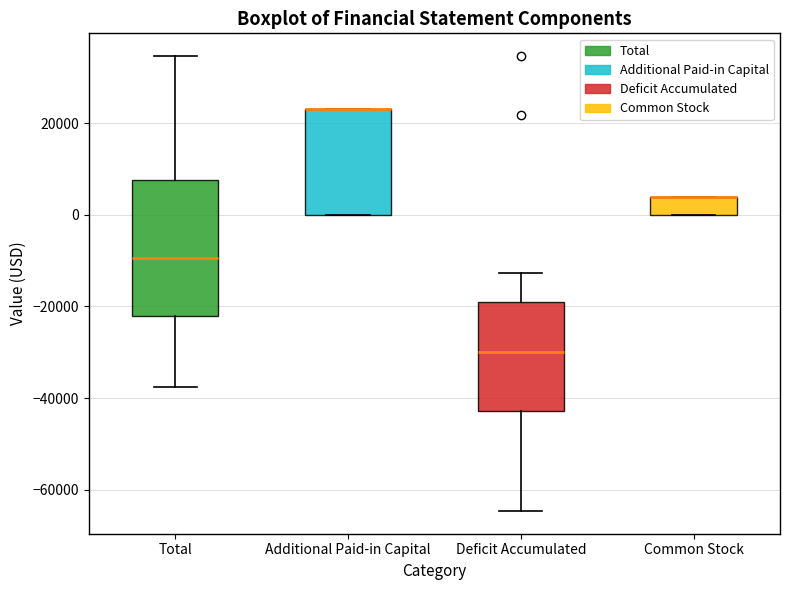

Comparing the boxes themselves (not the whiskers), which one is the tallest?

Total